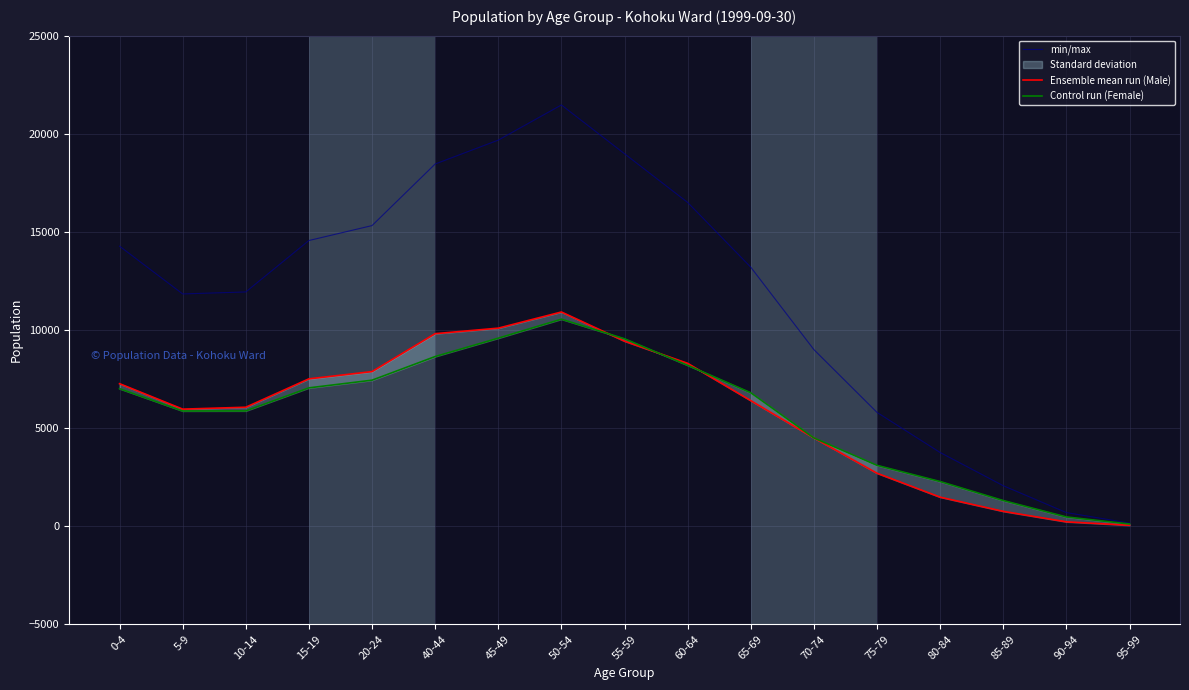

Which series ends up on top after the final intersection of Control run (Female) and Ensemble mean run (Male)?

Control run (Female)